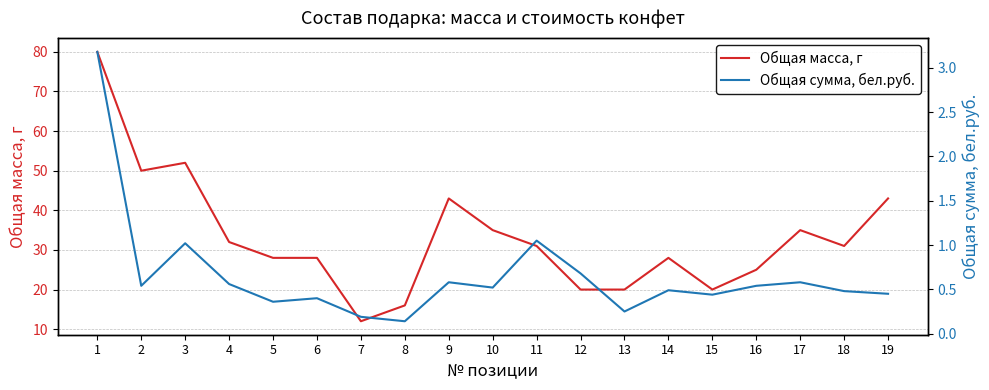

True or false: Общая масса, г and Общая сумма, бел.руб. intersect in this chart.

False